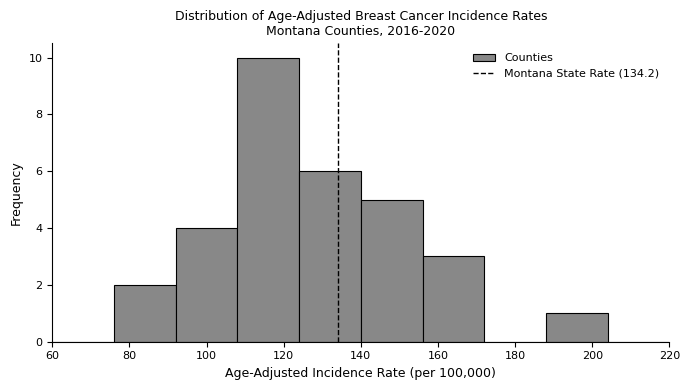

Which range on the x-axis has the tallest bar?

108 to 124